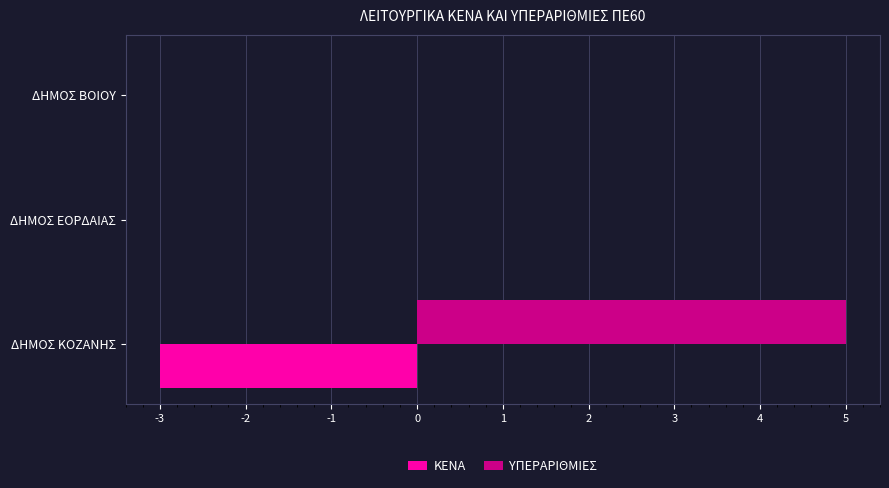

At which category is the sum across all series the highest?

ΔΗΜΟΣ ΚΟΖΑΝΗΣ